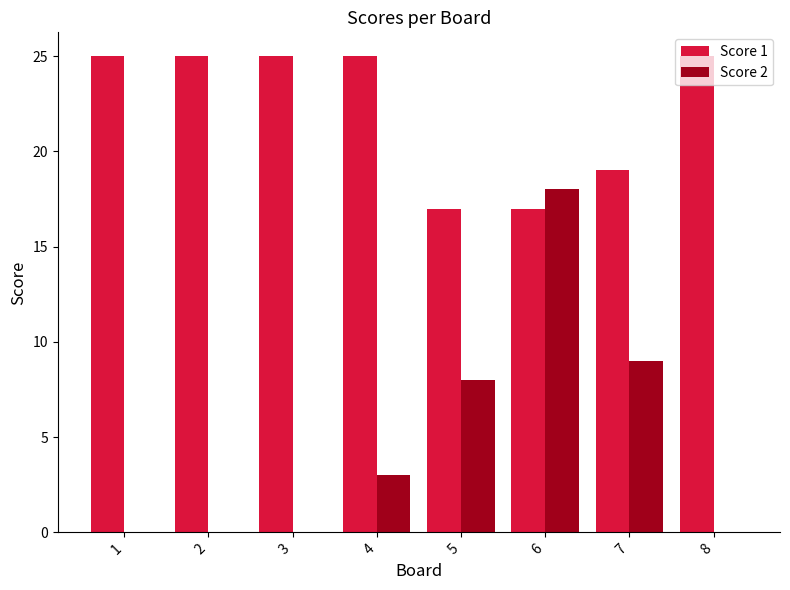

Reading left to right, extract all data points from this chart.

Score 1: 25	25	25	25	17	17	19	25
Score 2: 0	0	0	3	8	18	9	0